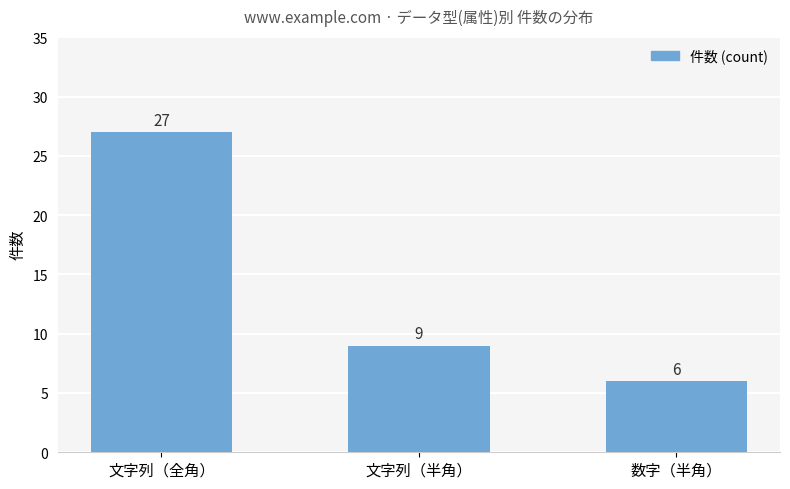

At which label does the data first exceed 9?

文字列（全角）